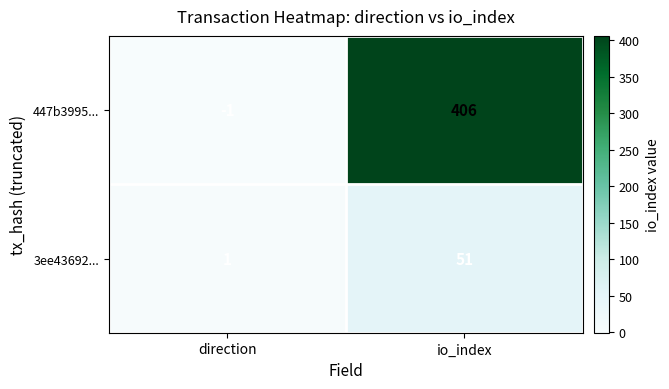

List the series in order of their overall mean, lowest first.

3ee43692..., 447b3995...